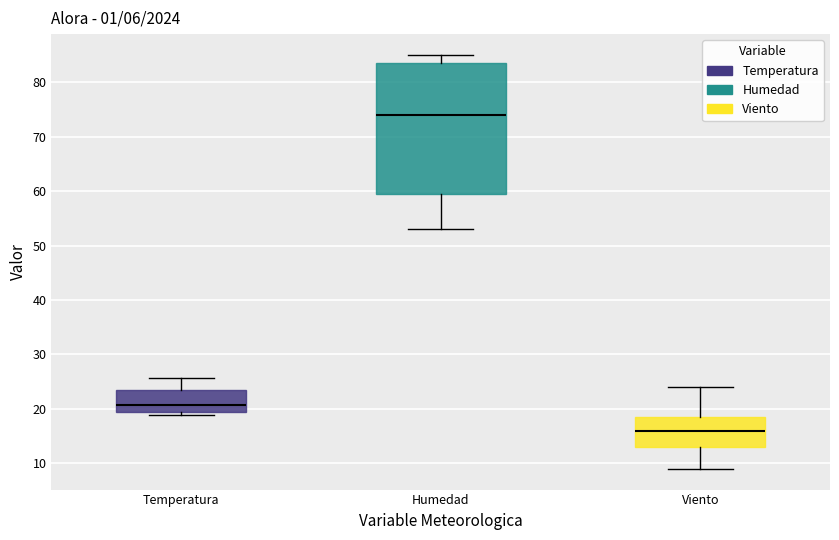

Comparing the boxes themselves (not the whiskers), which one is the tallest?

Humedad